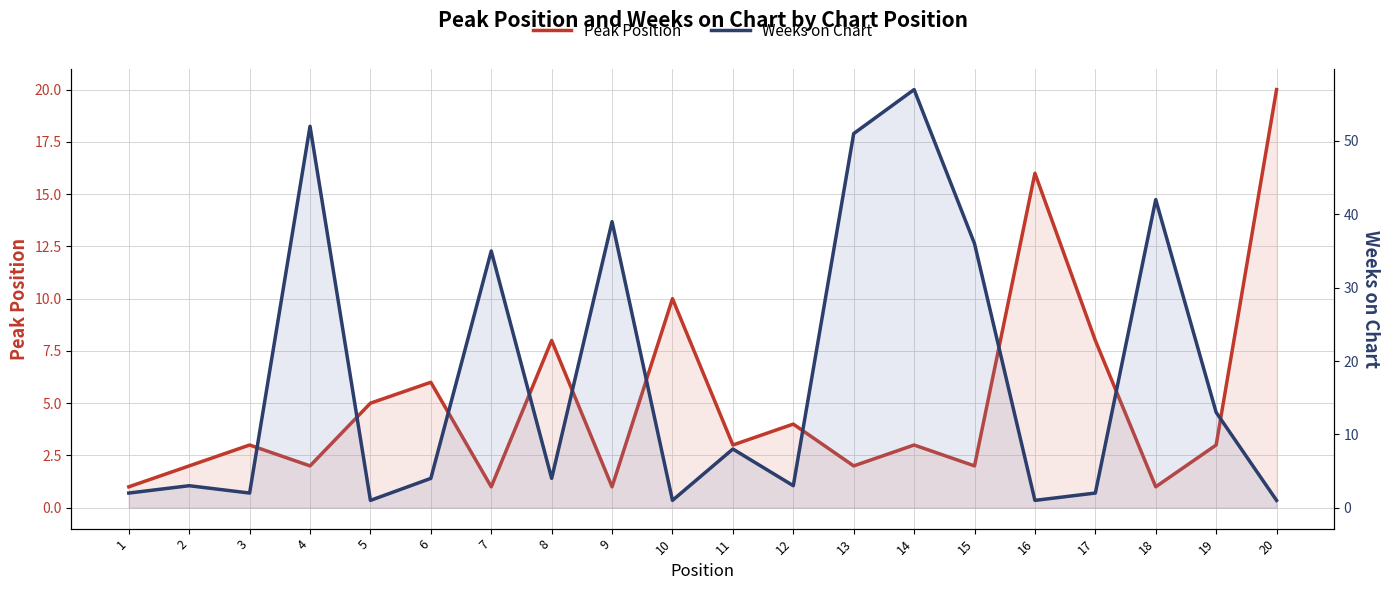

What is the value of the Weeks on Chart point at the 15th from the left?

36